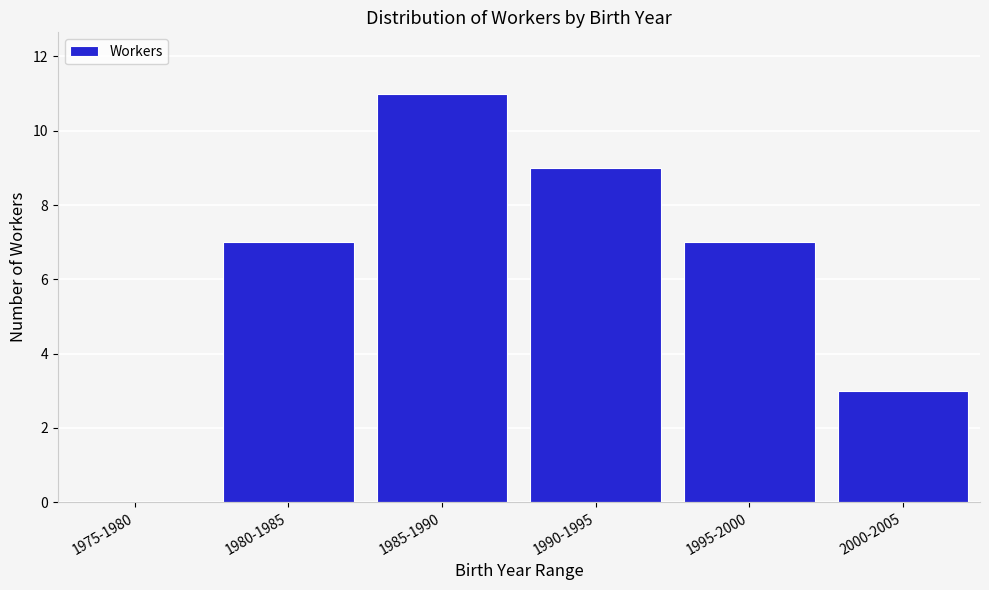

Reading left to right, list all the values displayed in this chart.

1975-1980=0	1980-1985=7	1985-1990=11	1990-1995=9	1995-2000=7	2000-2005=3